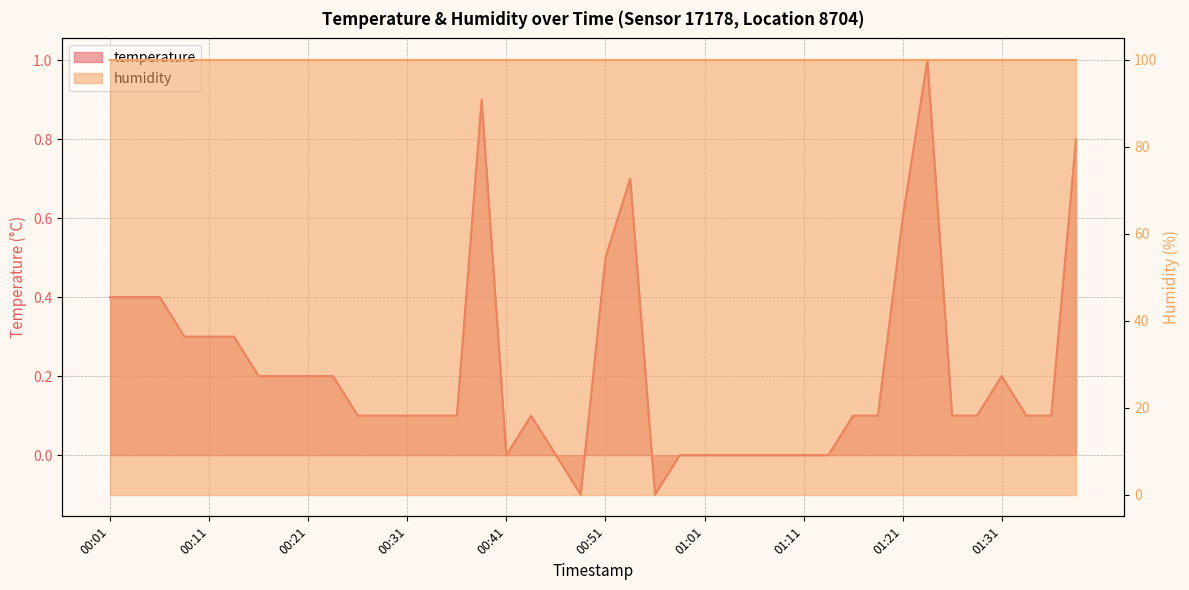

The chart shows a value of 0.1 at 01:18. True or false?

True